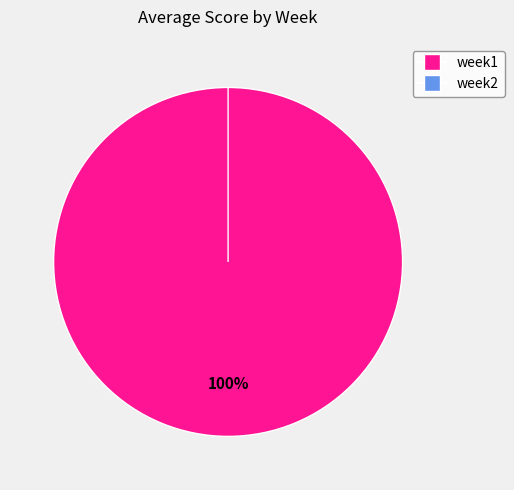

Rank the categories by value from lowest to highest.

week2, week1